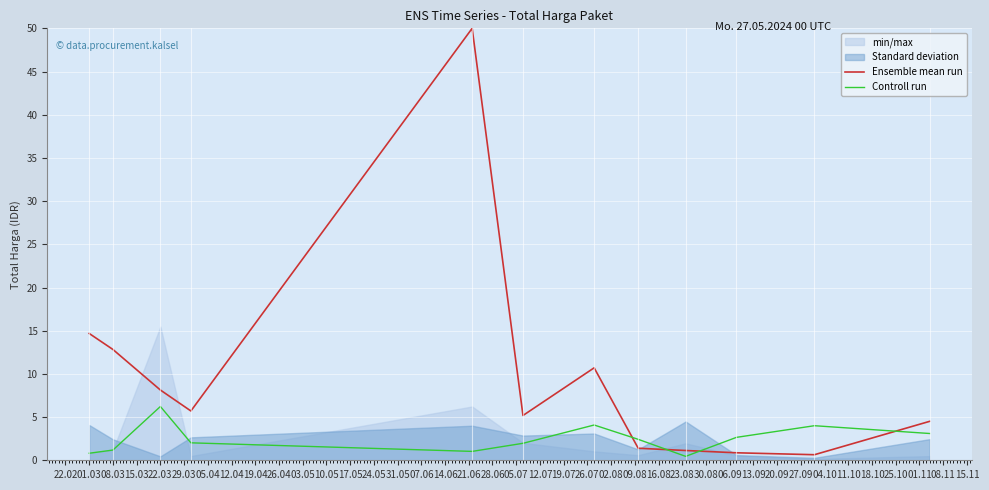

Reading left to right, list all the values displayed in this chart.

Ensemble mean run: 14.7	12.8	8.1	5.7	50.0	5.2	10.7	1.4	1.1	0.9	0.6	4.5
Controll run: 0.8	1.2	6.2	2.0	1.0	2.0	4.1	2.4	0.5	2.7	4.0	3.1